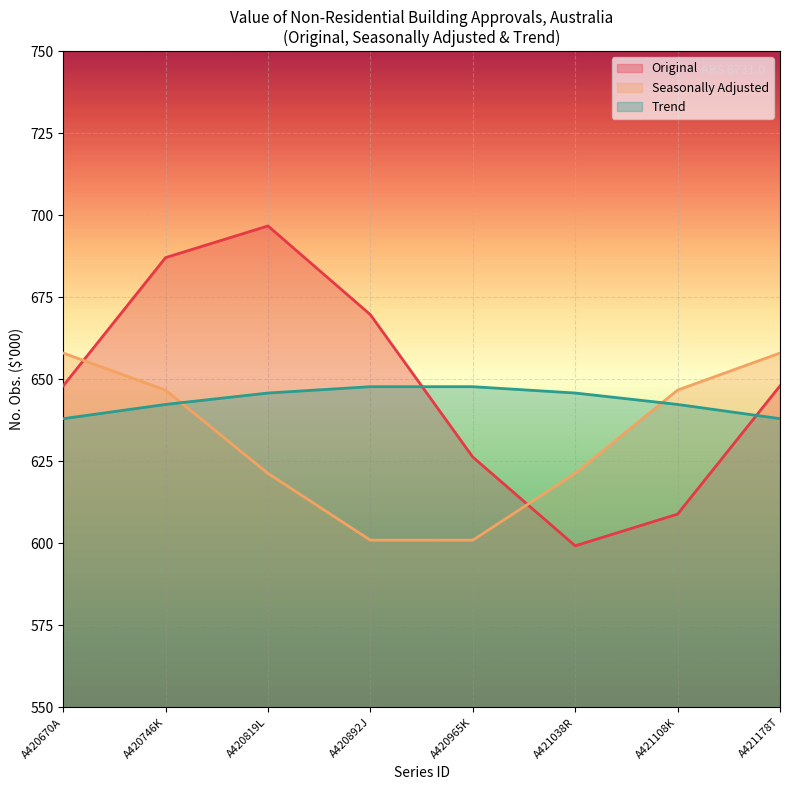

What is the minimum value for Original?

599.3